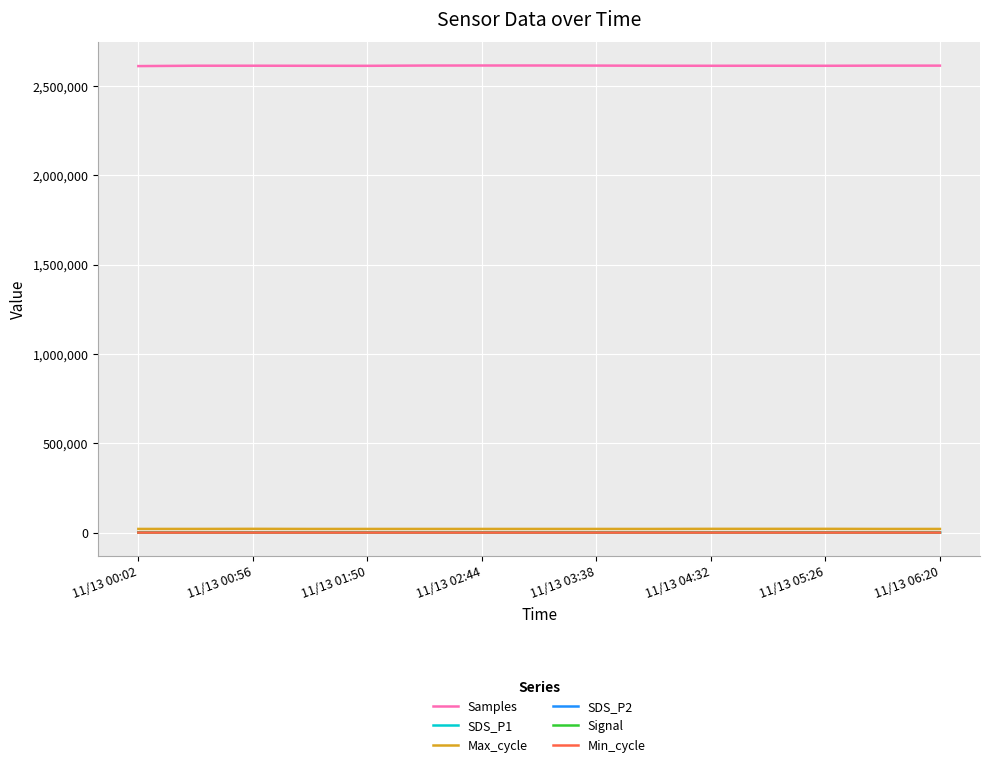

Which series has the largest total across all categories?

Samples